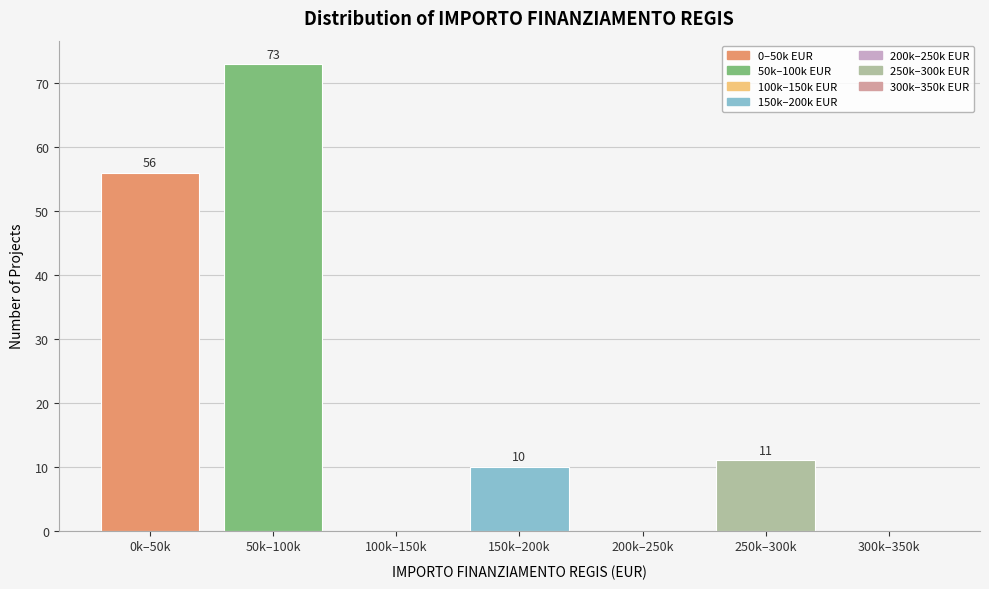

Reading right to left, list all the values displayed in this chart.

300k–350k=0	250k–300k=11	200k–250k=0	150k–200k=10	100k–150k=0	50k–100k=73	0k–50k=56